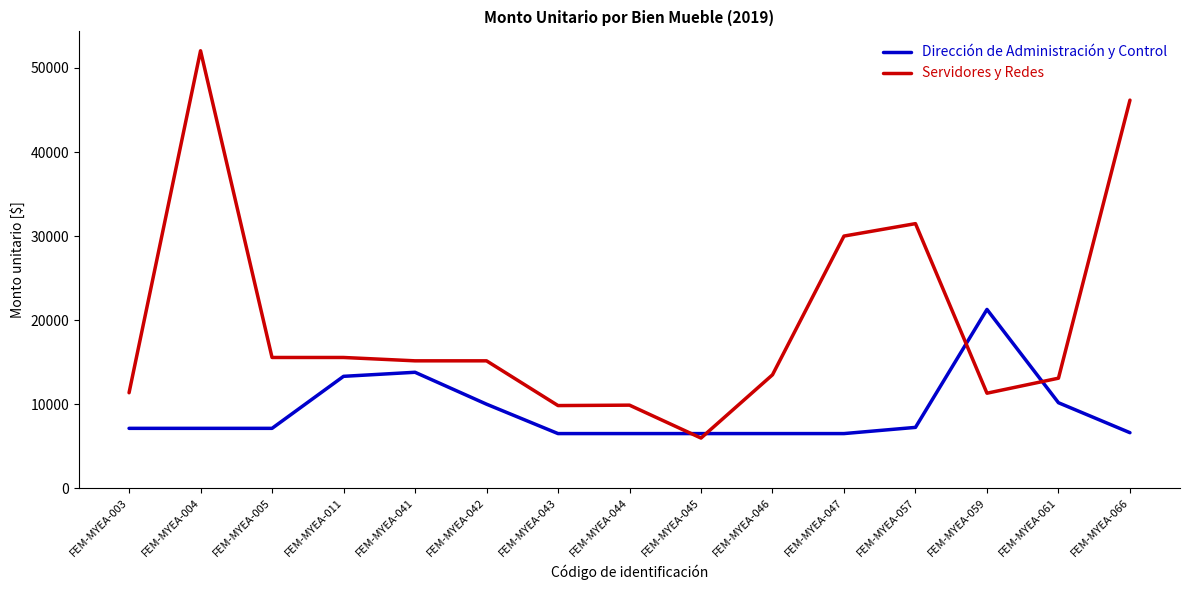

Which series has the largest total across all categories?

Servidores y Redes